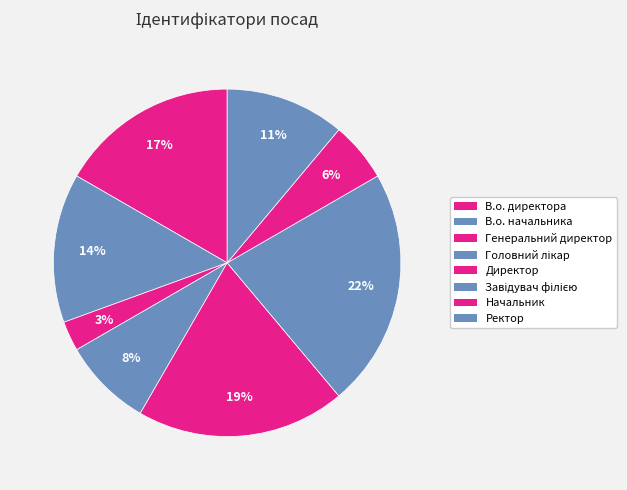

Does Директор account for over 50% of the chart?

No